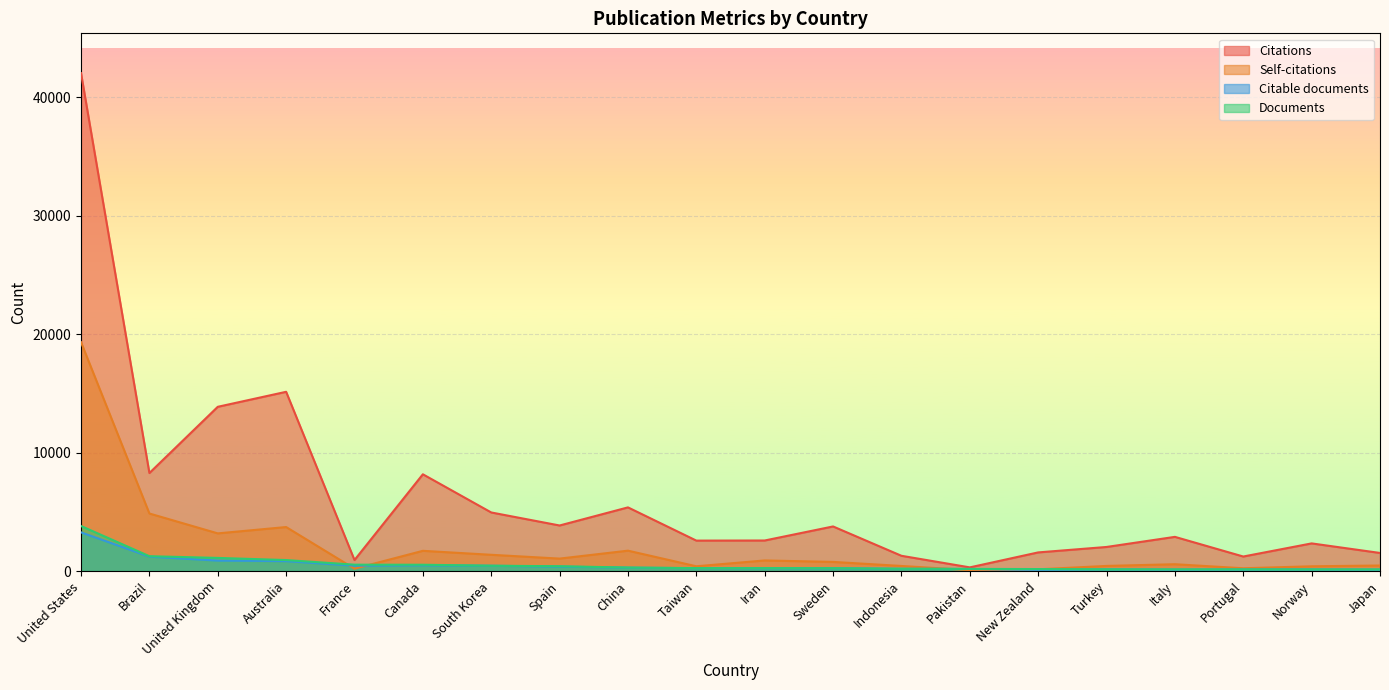

Where is the first local minimum for Self-citations?

United Kingdom